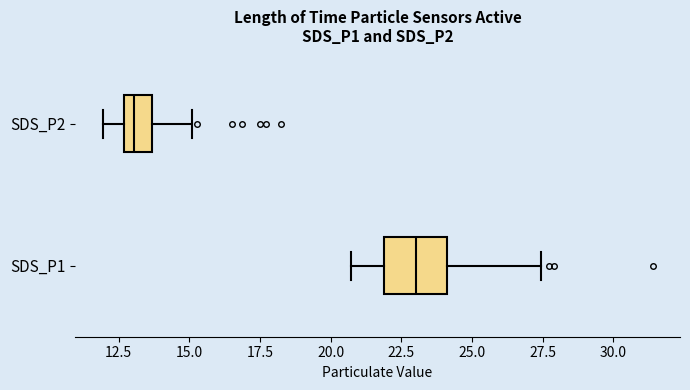

Which box's median line is the furthest to the left?

SDS_P2